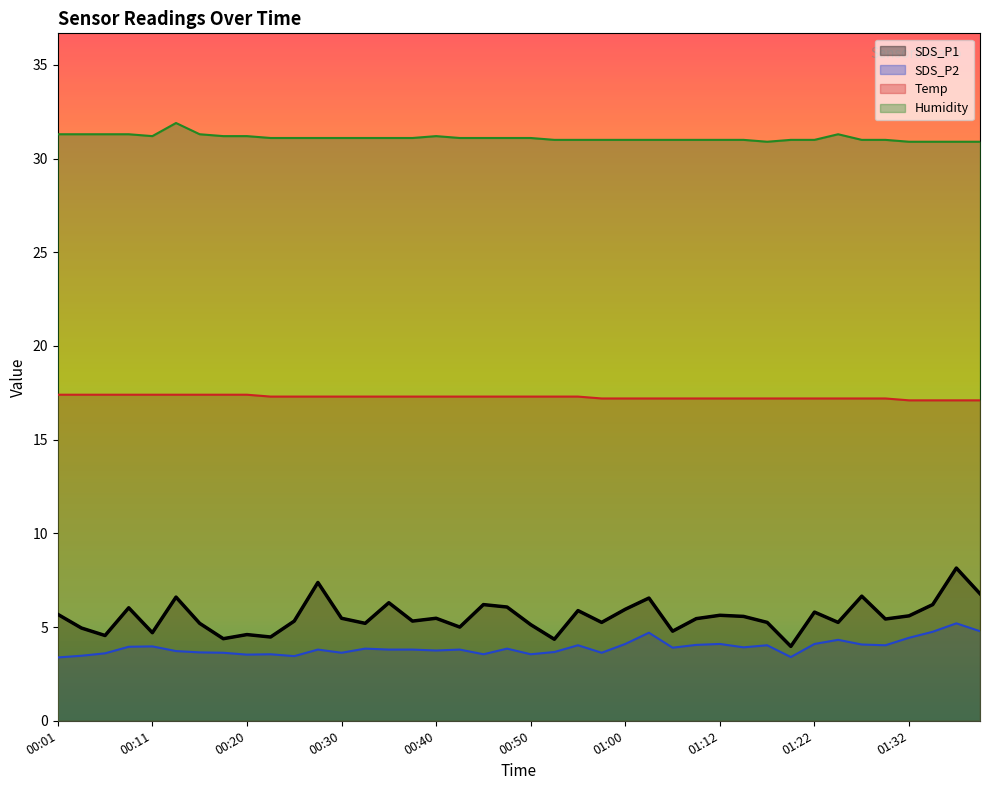

Is it true that SDS_P2 equals 4.8 at 01:34?

True